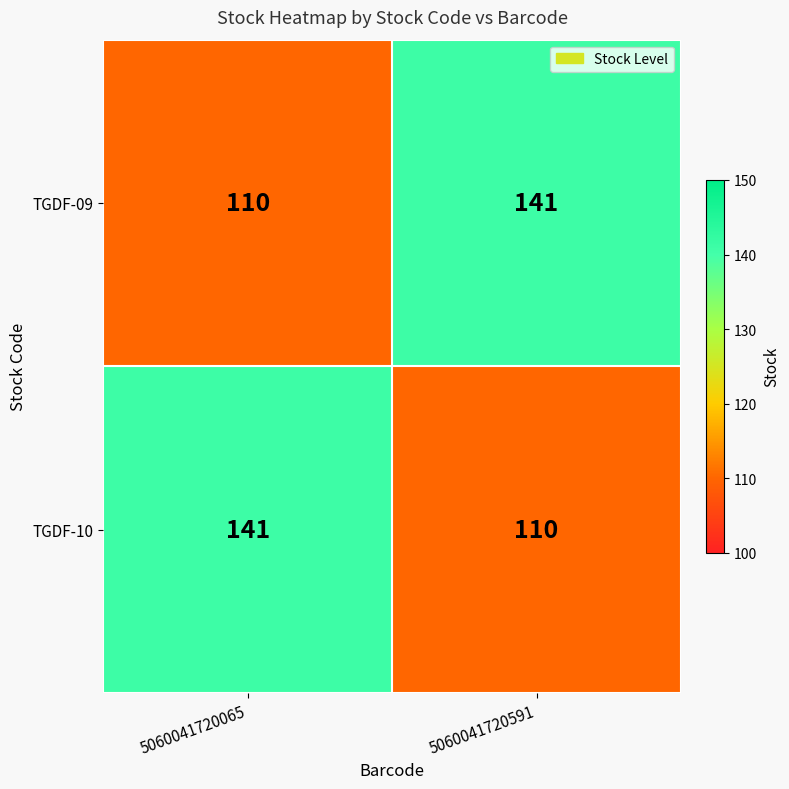

At 5060041720591, list the series in order from largest to smallest.

TGDF-09, TGDF-10